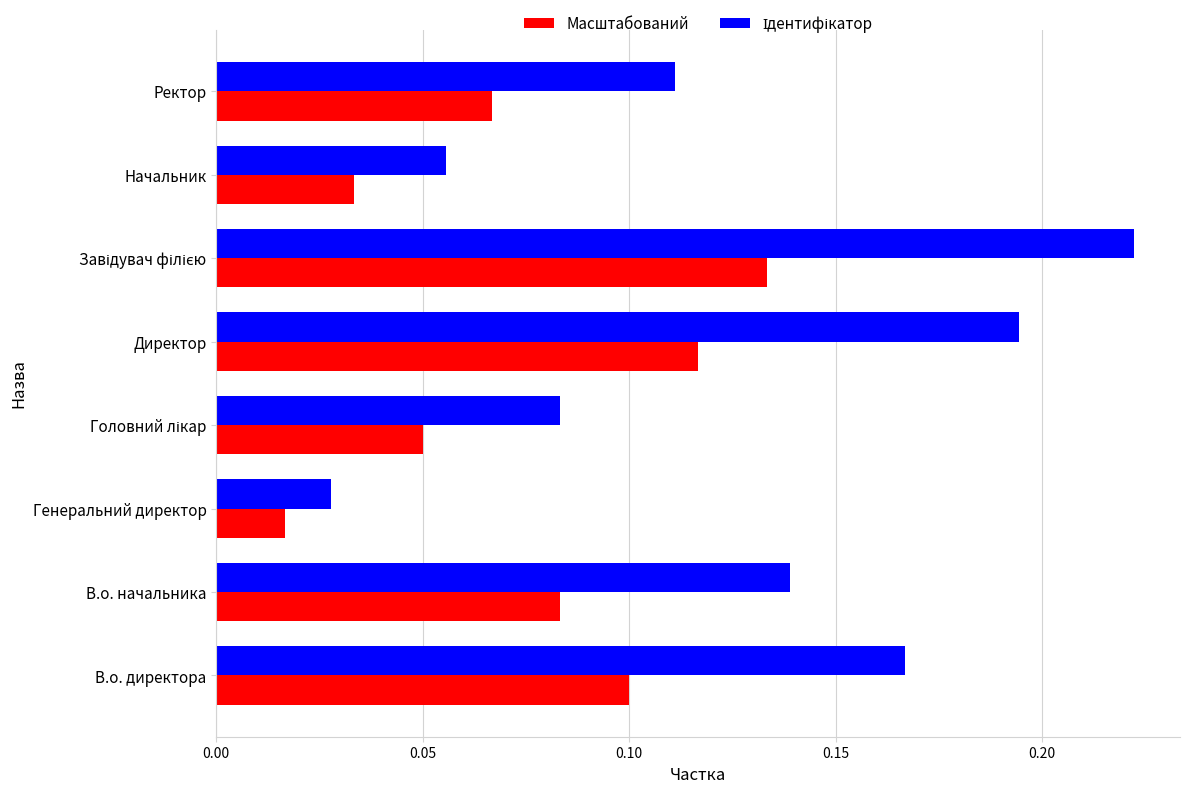

At how many categories does at least one series exceed 0?

8